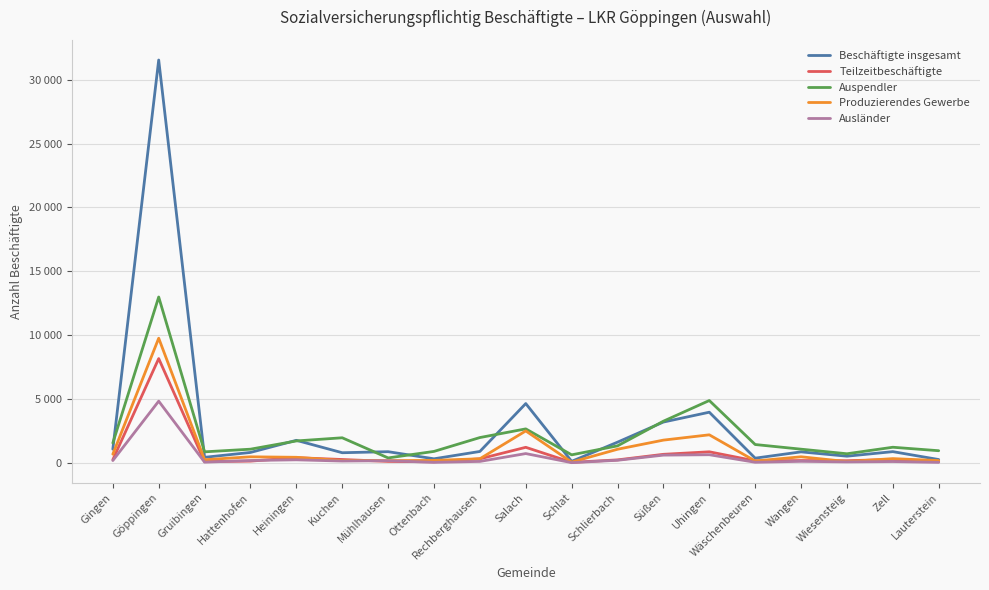

The value of Ausländer at Gruibingen is 55. True or false?

True